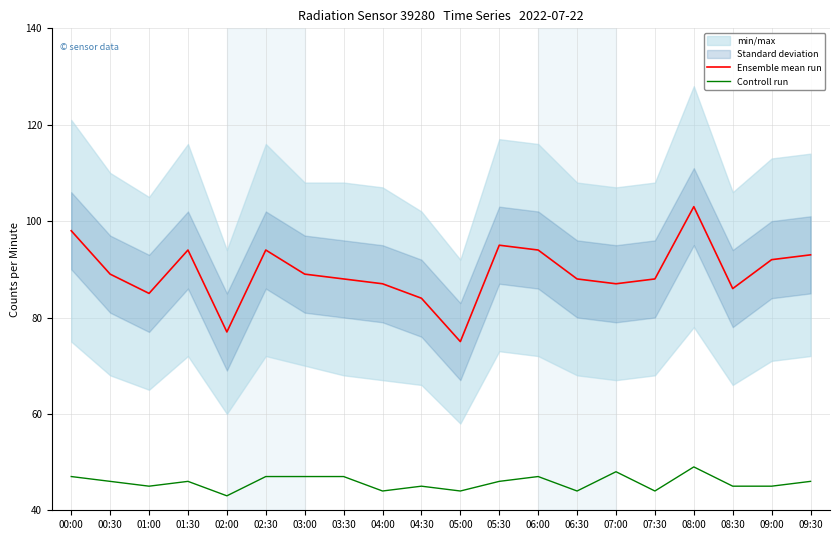

True or false: Controll run has more than 2 points higher than both neighbors.

True